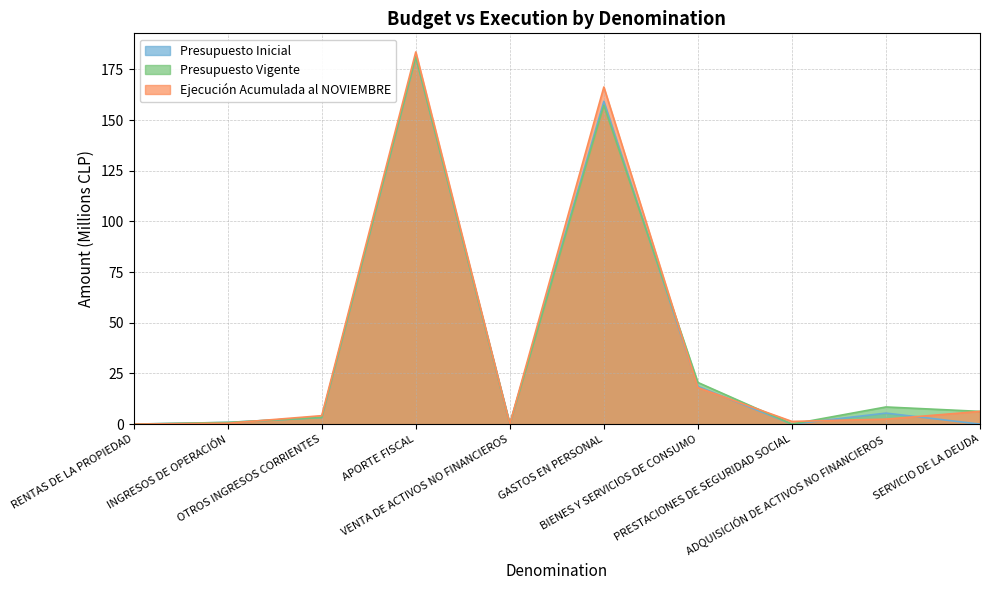

Which series has the largest total across all categories?

Ejecución Acumulada al NOVIEMBRE